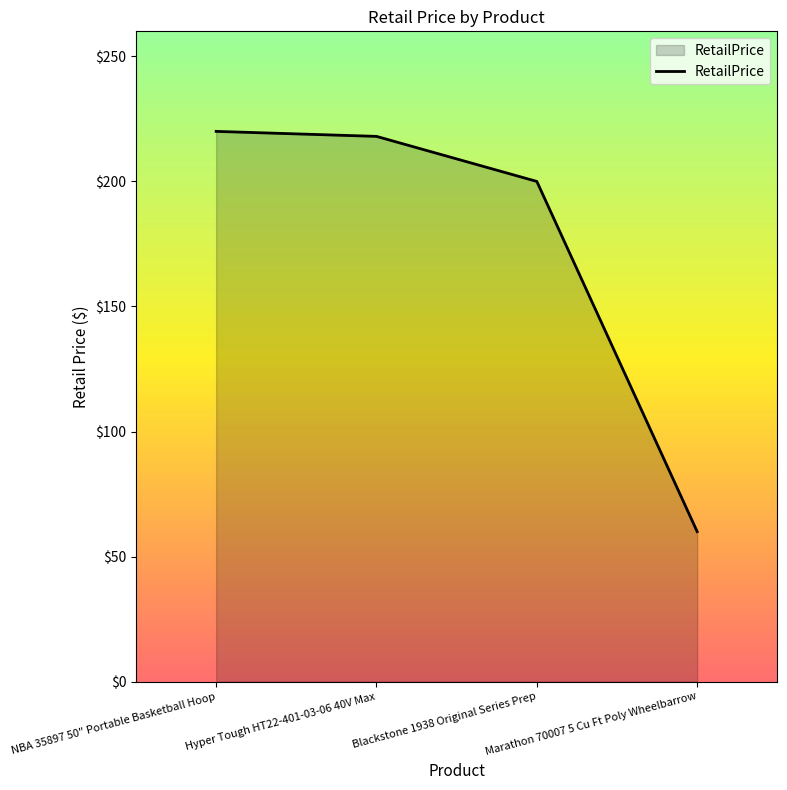

What is the sum of all values?

698.0